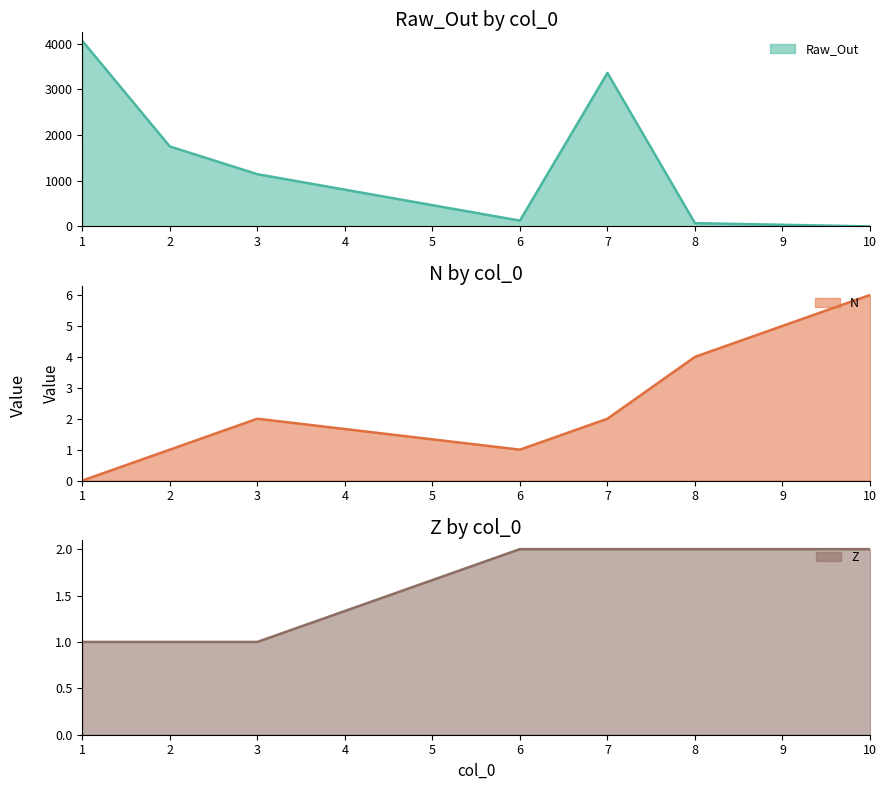

Reading left to right, extract all data points from this chart.

Raw_Out: 4062.2	1751.1	1143.5	126.9	3359.9	71.1	0.3
N: 0.0	1.0	2.0	1.0	2.0	4.0	6.0
Z: 1.0	1.0	1.0	2.0	2.0	2.0	2.0